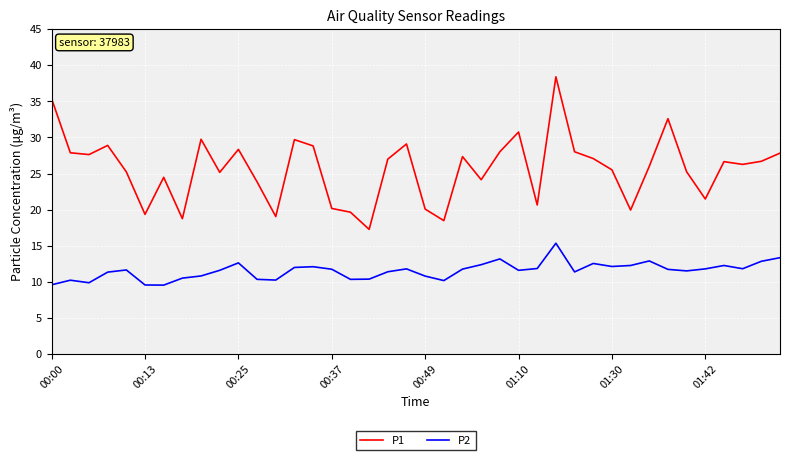

Which series has the largest total across all categories?

P1